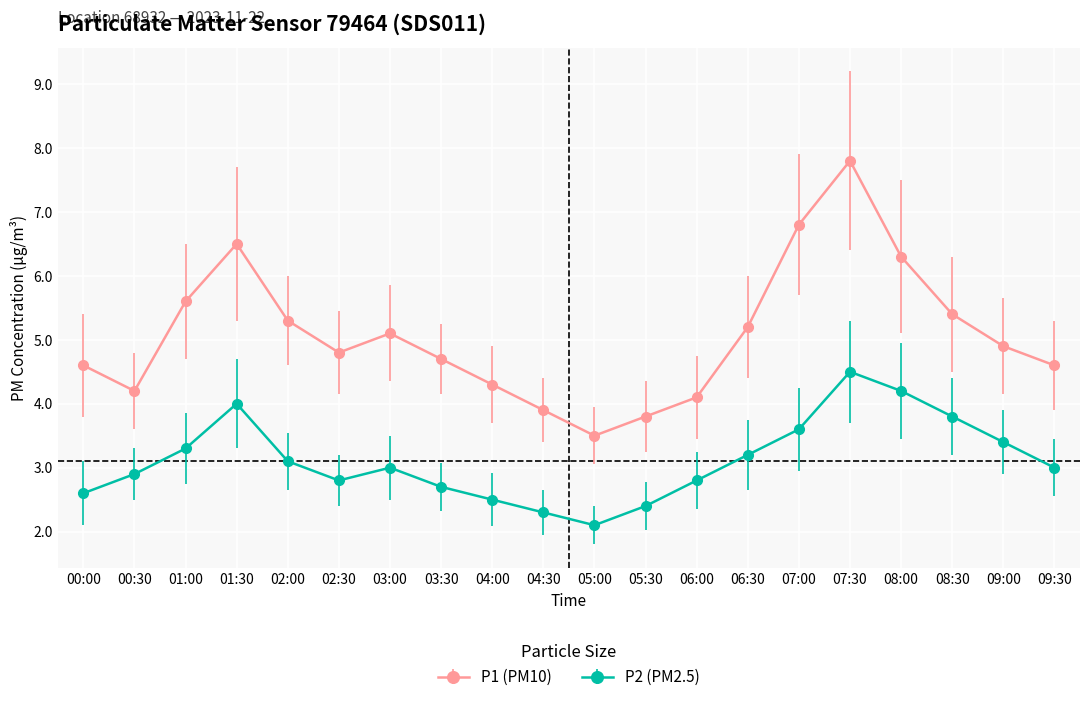

What is the sum of all P2 (PM2.5) values?

62.2